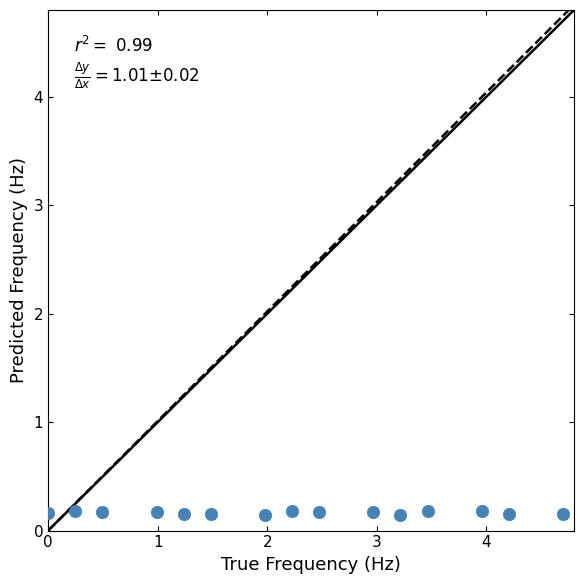

What is the range of X values (max minus min)?

4.7